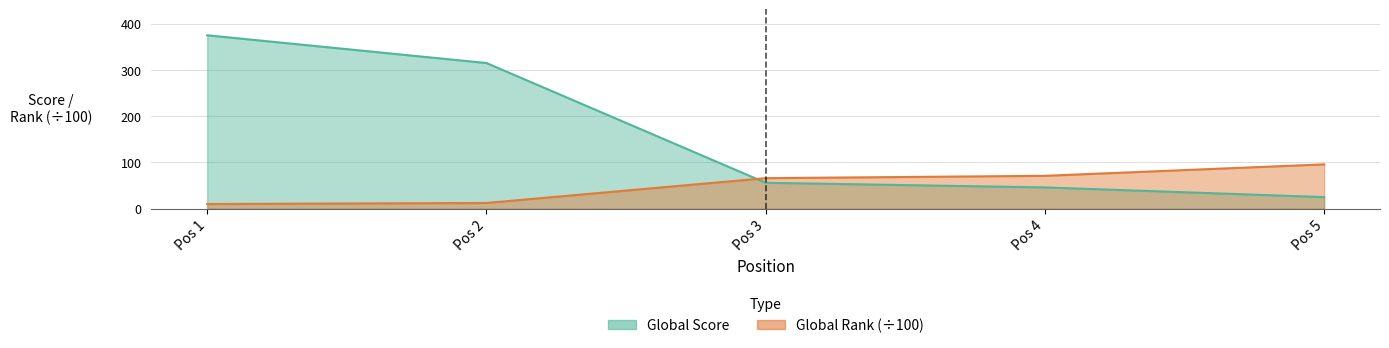

Where do Global Rank and Global Score first cross each other?

Pos 2 and Pos 3